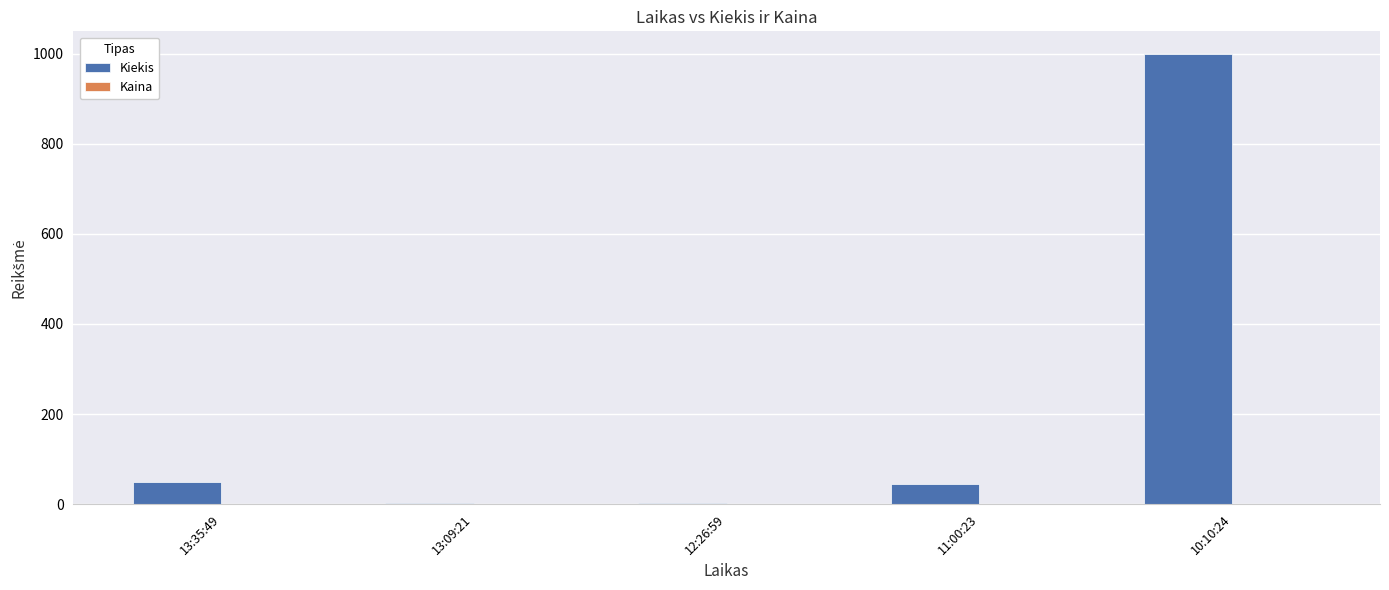

Where does the Kiekis series first go above 45?

13:35:49